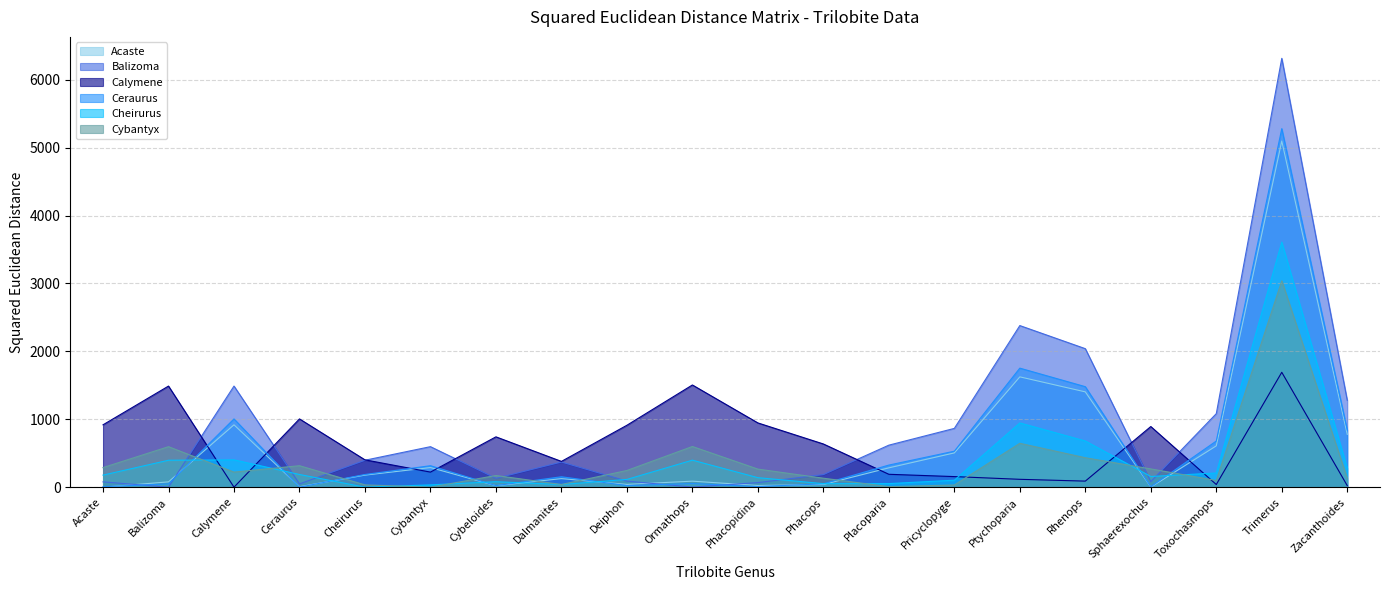

Reading right to left, extract all data points from this chart.

Acaste: Zacanthoides=777.9	Trimerus=5096.7	Toxochasmops=608.2	Sphaerexochus=0.8	Rhenops=1403.1	Ptychoparia=1624.3	Pricyclopyge=504.6	Placoparia=284.5	Phacops=39.5	Phacopidina=24.5	Ormathops=88.4	Deiphon=40.9	Dalmanites=125.8	Cybeloides=21.6	Cybantyx=288.6	Cheirurus=177.5	Ceraurus=6.8	Calymene=918.3	Balizoma=78.1	Acaste=0.0
Balizoma: Zacanthoides=1278.2	Trimerus=6314.7	Toxochasmops=1082.6	Sphaerexochus=81.1	Rhenops=2039.5	Ptychoparia=2379.6	Pricyclopyge=865.6	Placoparia=618.8	Phacops=185.3	Phacopidina=67.3	Ormathops=1.4	Deiphon=89.1	Dalmanites=370.5	Cybeloides=130.2	Cybantyx=596.5	Cheirurus=396.7	Ceraurus=47.9	Calymene=1488.8	Balizoma=0.0	Acaste=78.1
Calymene: Zacanthoides=22.6	Trimerus=1691.5	Toxochasmops=39.1	Sphaerexochus=892.9	Rhenops=89.2	Ptychoparia=115.7	Pricyclopyge=155.8	Placoparia=189.7	Phacops=636.2	Phacopidina=946.2	Ormathops=1504.9	Deiphon=911.7	Dalmanites=379.5	Cybeloides=741.2	Cybantyx=222.0	Cheirurus=402.4	Ceraurus=1005.2	Calymene=0.0	Balizoma=1488.8	Acaste=918.3
Ceraurus: Zacanthoides=840.3	Trimerus=5279.6	Toxochasmops=679.4	Sphaerexochus=5.8	Rhenops=1479.9	Ptychoparia=1752.8	Pricyclopyge=529.8	Placoparia=325.4	Phacops=49.4	Phacopidina=9.0	Ormathops=53.0	Deiphon=23.2	Dalmanites=153.4	Cybeloides=22.6	Cybantyx=316.1	Cheirurus=186.8	Ceraurus=0.0	Calymene=1005.2	Balizoma=47.9	Acaste=6.8
Cheirurus: Zacanthoides=278.8	Trimerus=3608.5	Toxochasmops=208.7	Sphaerexochus=157.6	Rhenops=680.1	Ptychoparia=946.1	Pricyclopyge=102.7	Placoparia=52.7	Phacops=51.9	Phacopidina=139.9	Ormathops=397.8	Deiphon=114.0	Dalmanites=38.5	Cybeloides=80.4	Cybantyx=33.8	Cheirurus=0.0	Ceraurus=186.8	Calymene=402.4	Balizoma=396.7	Acaste=177.5
Cybantyx: Zacanthoides=130.5	Trimerus=3039.2	Toxochasmops=98.7	Sphaerexochus=268.9	Rhenops=433.5	Ptychoparia=645.9	Pricyclopyge=32.4	Placoparia=7.5	Phacops=132.0	Phacopidina=266.2	Ormathops=598.9	Deiphon=245.8	Dalmanites=39.6	Cybeloides=171.8	Cybantyx=0.0	Cheirurus=33.8	Ceraurus=316.1	Calymene=222.0	Balizoma=596.5	Acaste=288.6